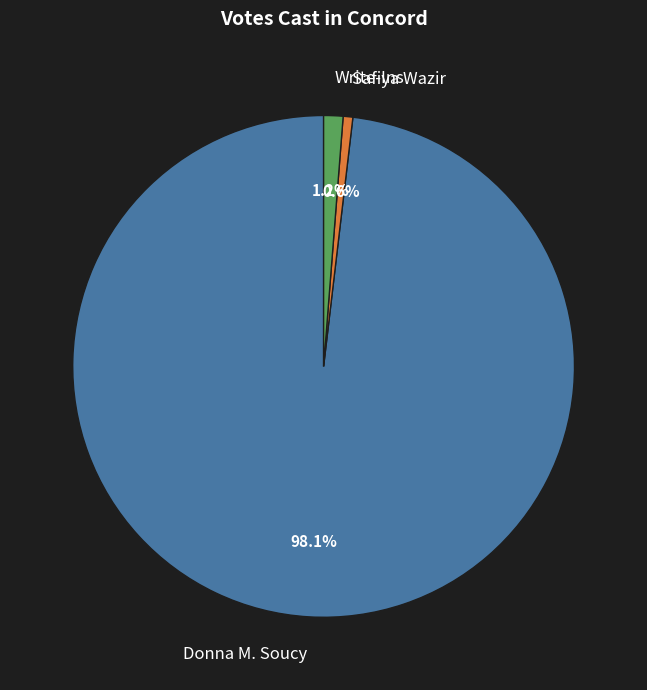

How many segments does this pie chart have?

3